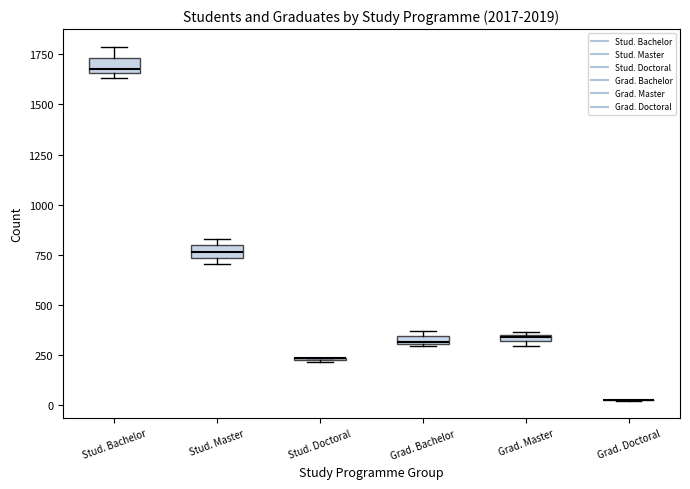

Where is the lower edge of the box for Stud. Master on the y-axis? The values are not printed on the chart, so give them approximately, as read against the axis.

750